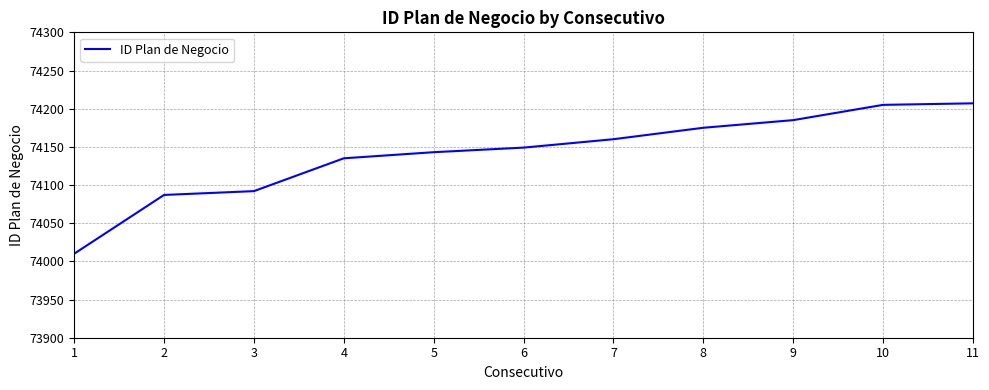

What is the approximate value at 1, to the nearest 50?

74000